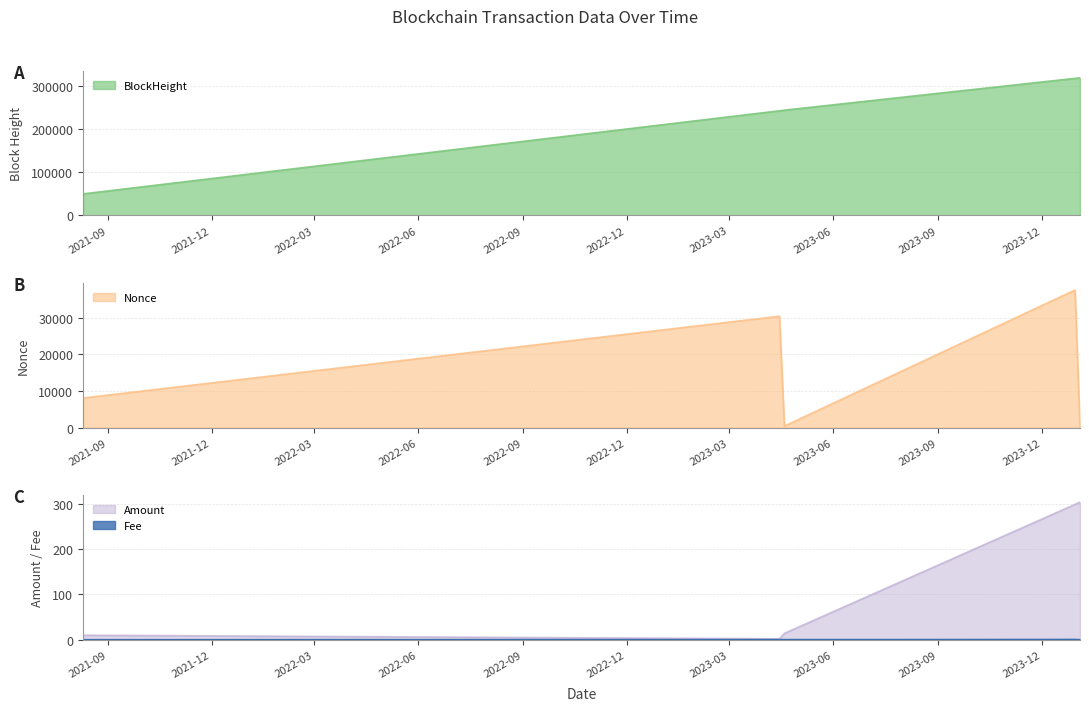

How many data points does each series have?

5